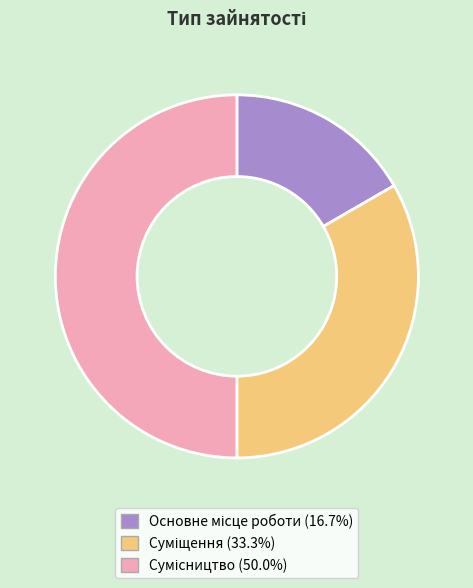

How many segments does this pie chart have?

3